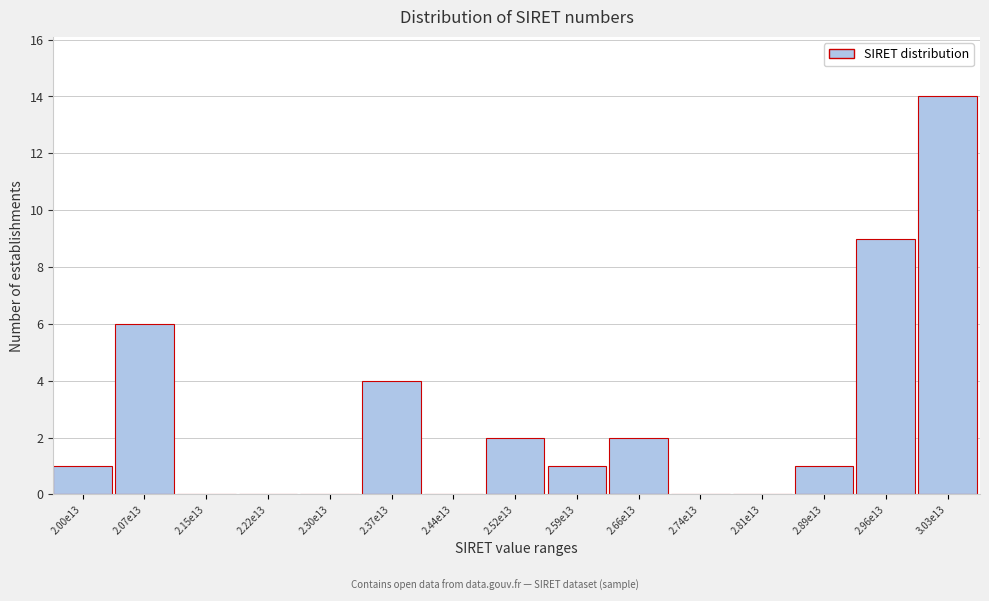

Reading left to right, extract all data points from this chart.

2.00e13=1	2.07e13=6	2.15e13=0	2.22e13=0	2.30e13=0	2.37e13=4	2.44e13=0	2.52e13=2	2.59e13=1	2.66e13=2	2.74e13=0	2.81e13=0	2.89e13=1	2.96e13=9	3.03e13=14